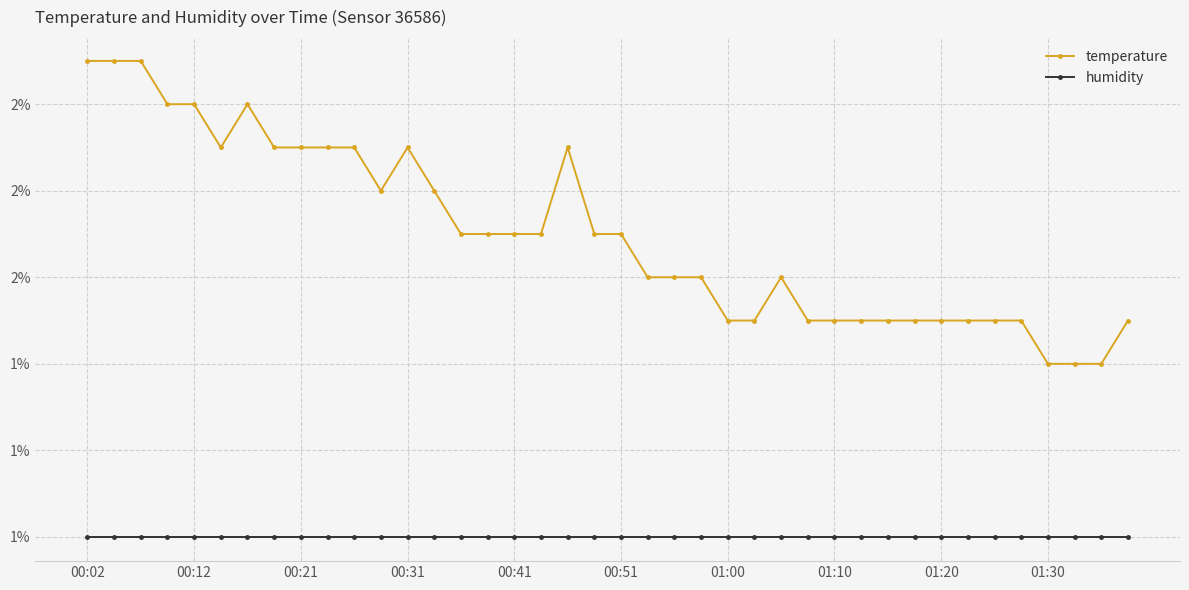

True or false: temperature and humidity cross at least once.

False